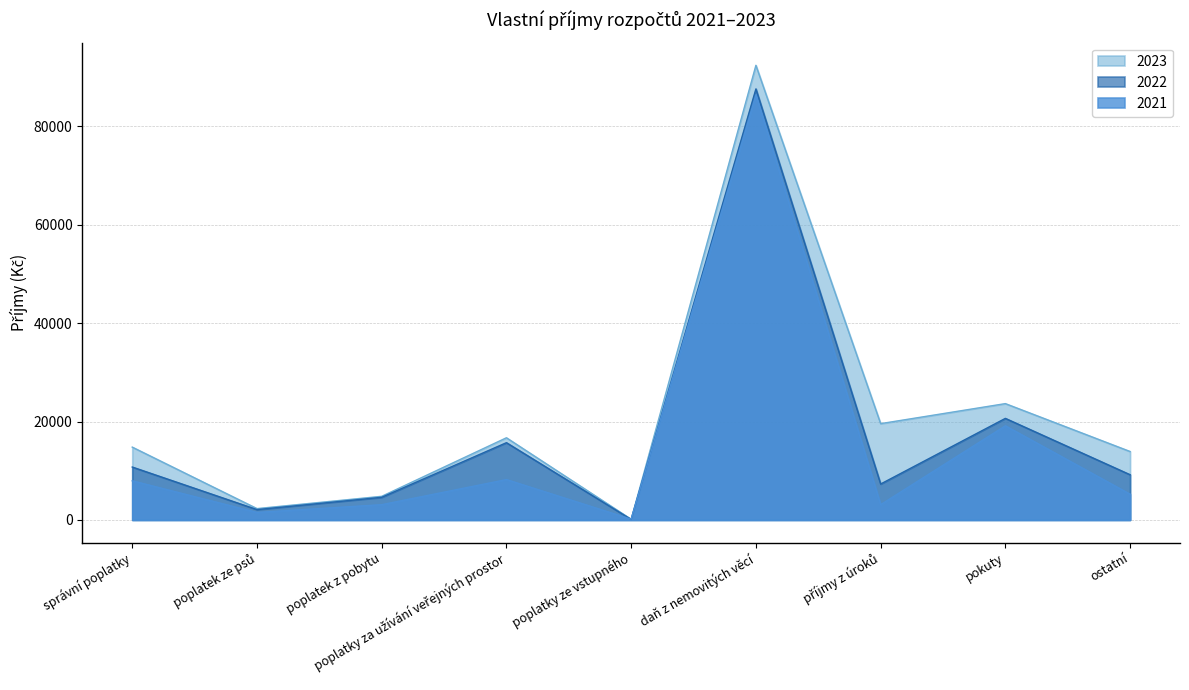

The value of 2023 at poplatky ze vstupného is 61. True or false?

False